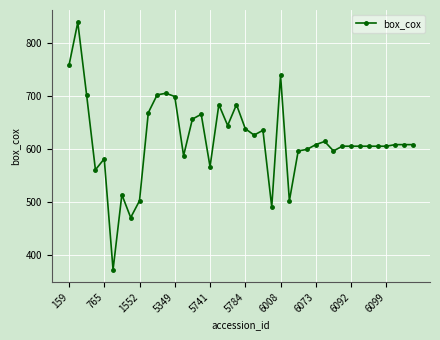

What is the maximum value shown in the chart?

839.6